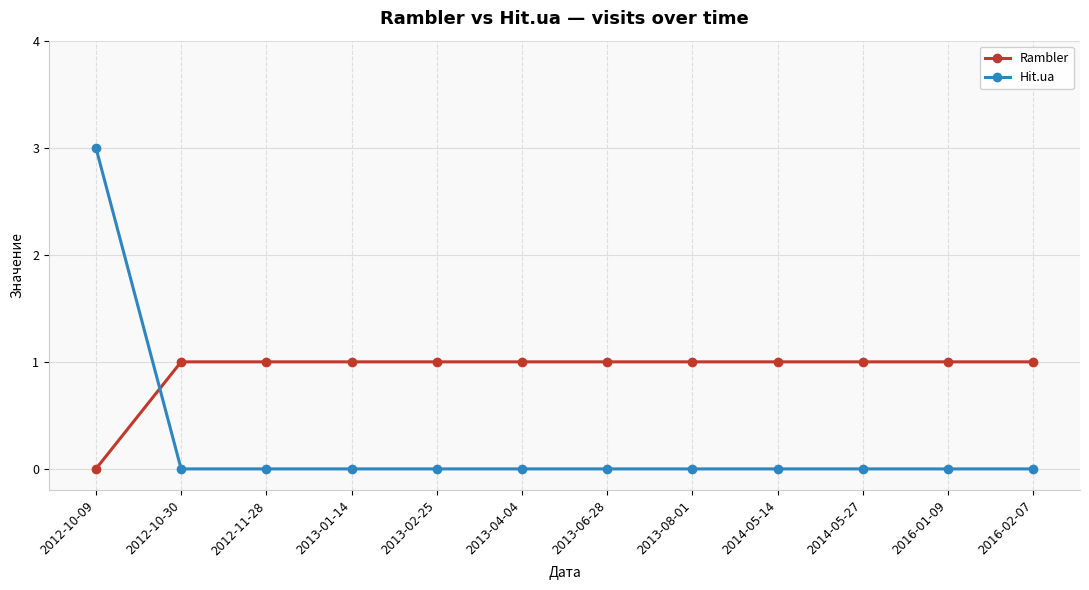

Rank the series by their average value, from lowest to highest.

Hit.ua, Rambler